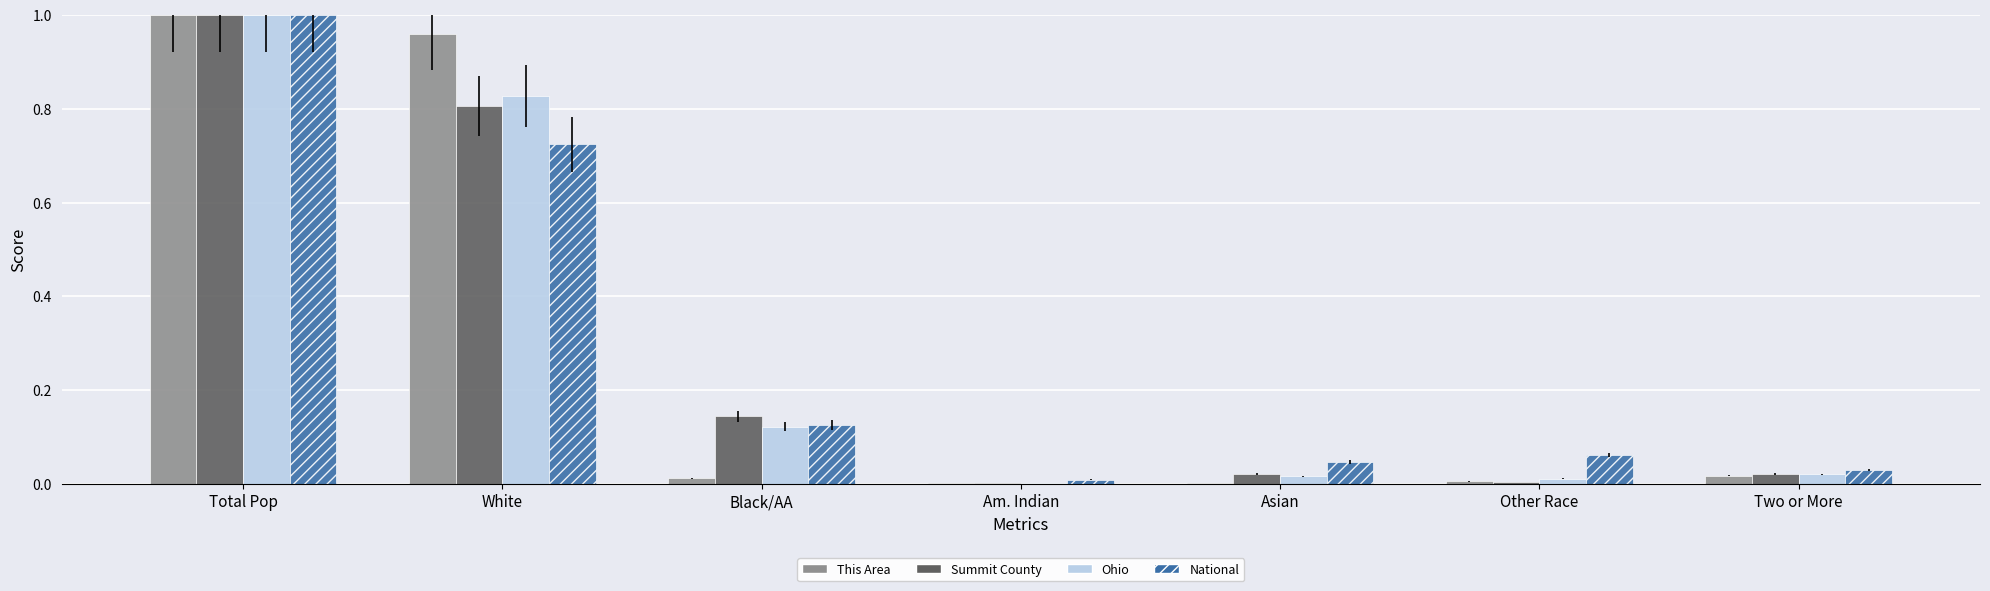

At which label does National reach its peak?

Total Pop